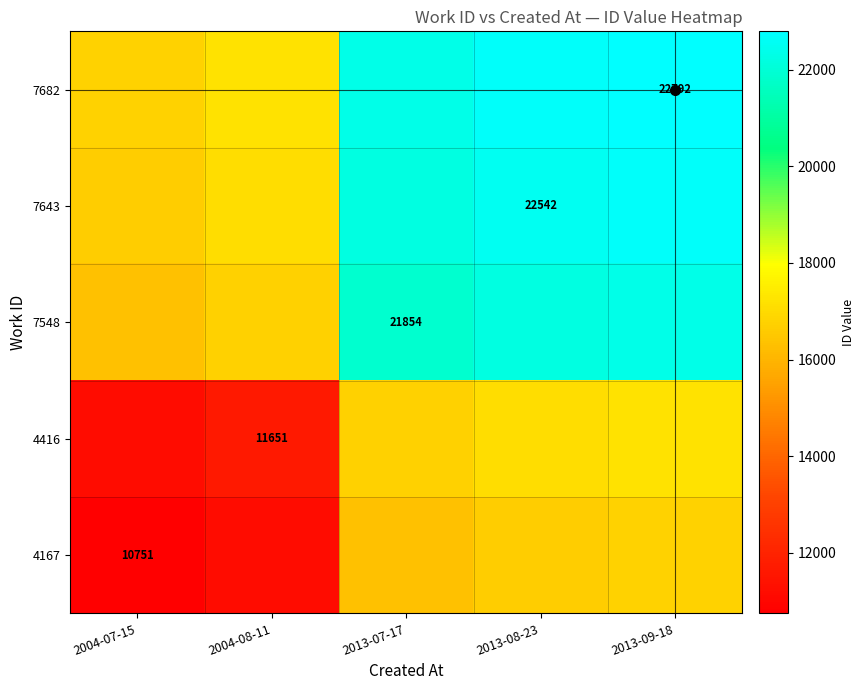

Is the value of 7548 at 2013-07-17 greater than the value of 7643 at 2013-08-23?

No